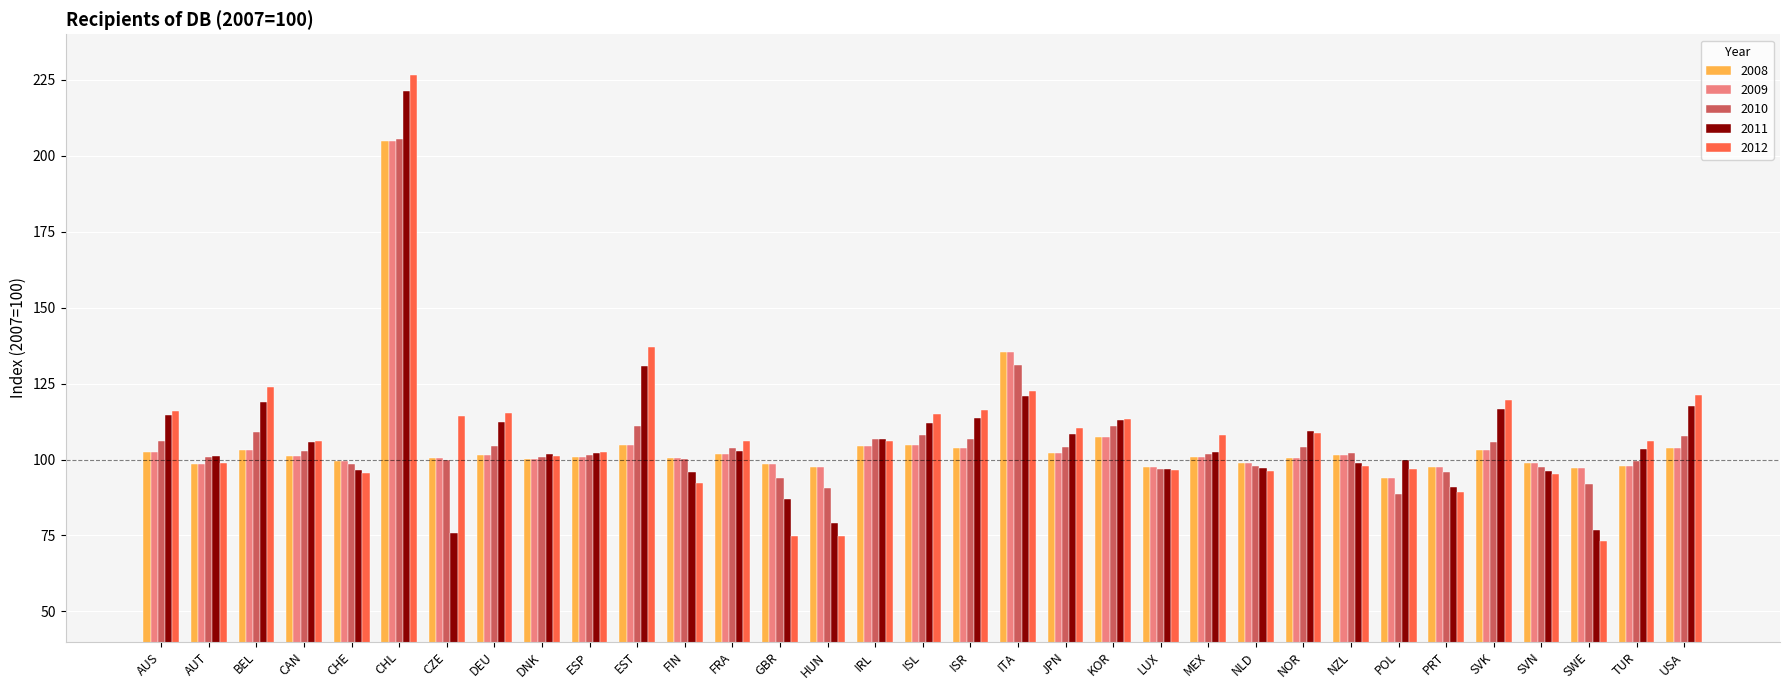

How many bars are there in each group?

5